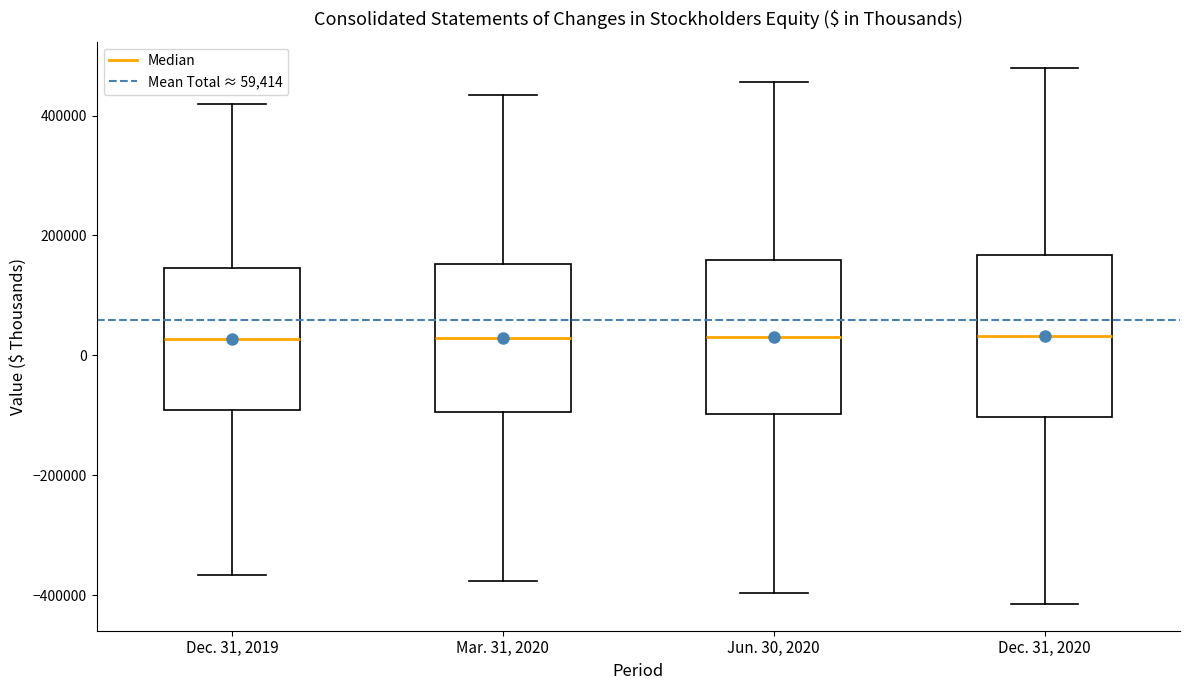

Where is the lower edge of the box for Jun. 30, 2020 on the y-axis? The values are not printed on the chart, so give them approximately, as read against the axis.

-100000